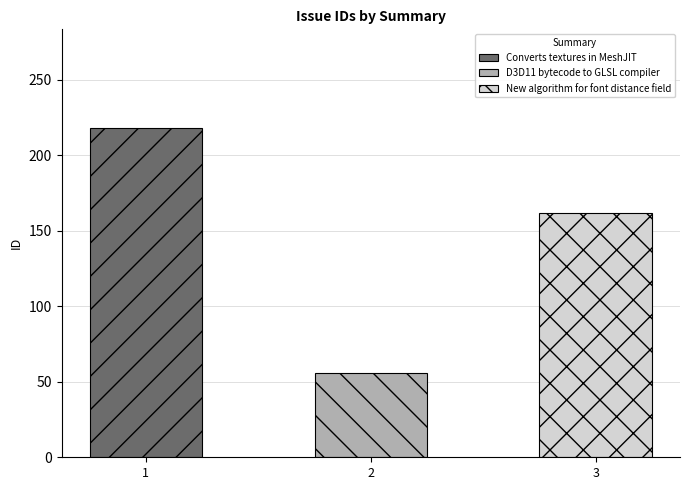

Between D3D11 bytecode to GLSL compiler and New algorithm for font distance field, which is larger?

New algorithm for font distance field